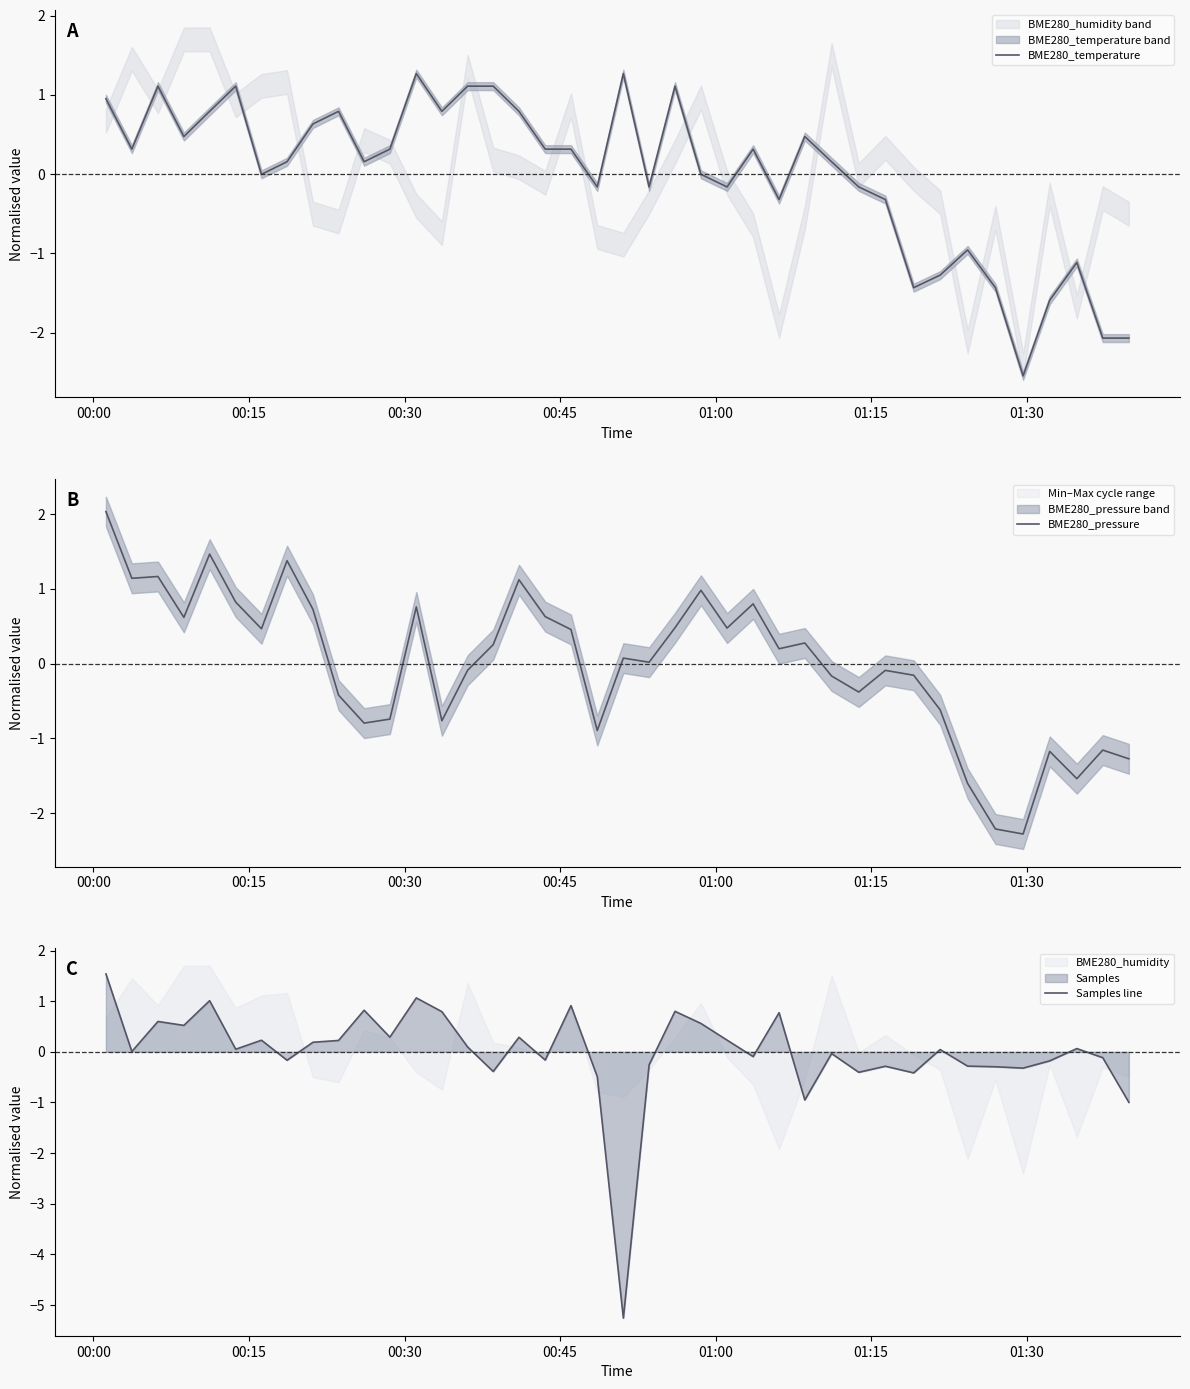

What is the difference between the second highest and second lowest values in the BME280_temperature series?

3.3